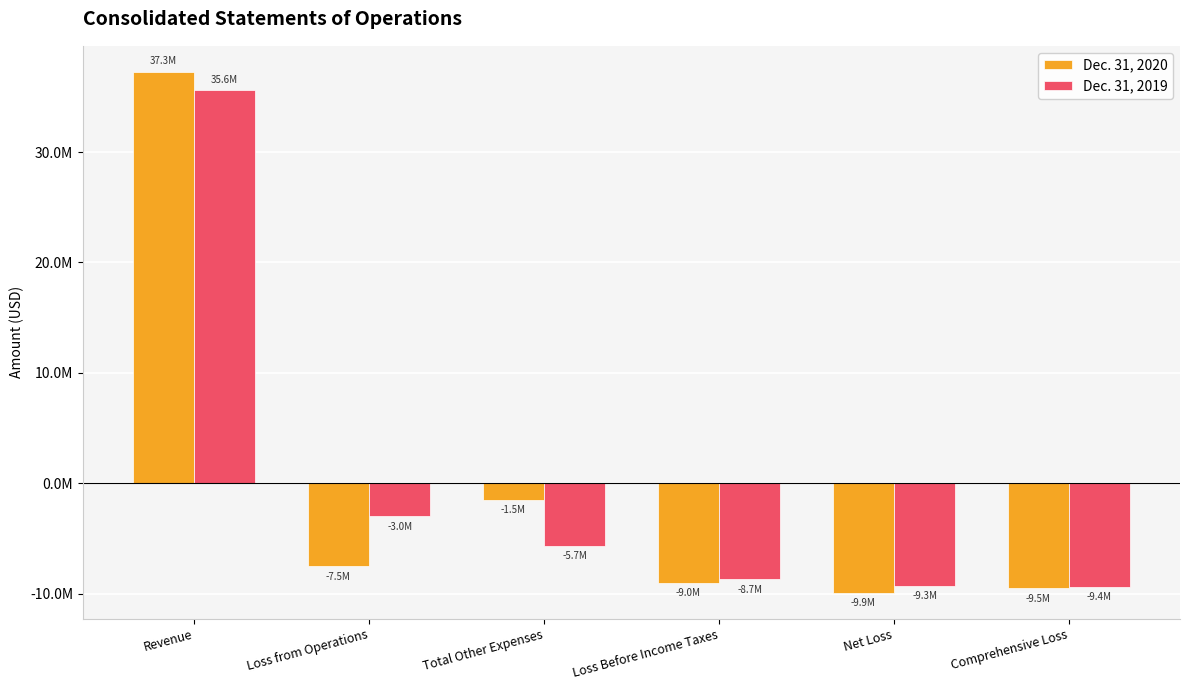

Where is Dec. 31, 2019 nearest to the value 13094520?

Loss from Operations